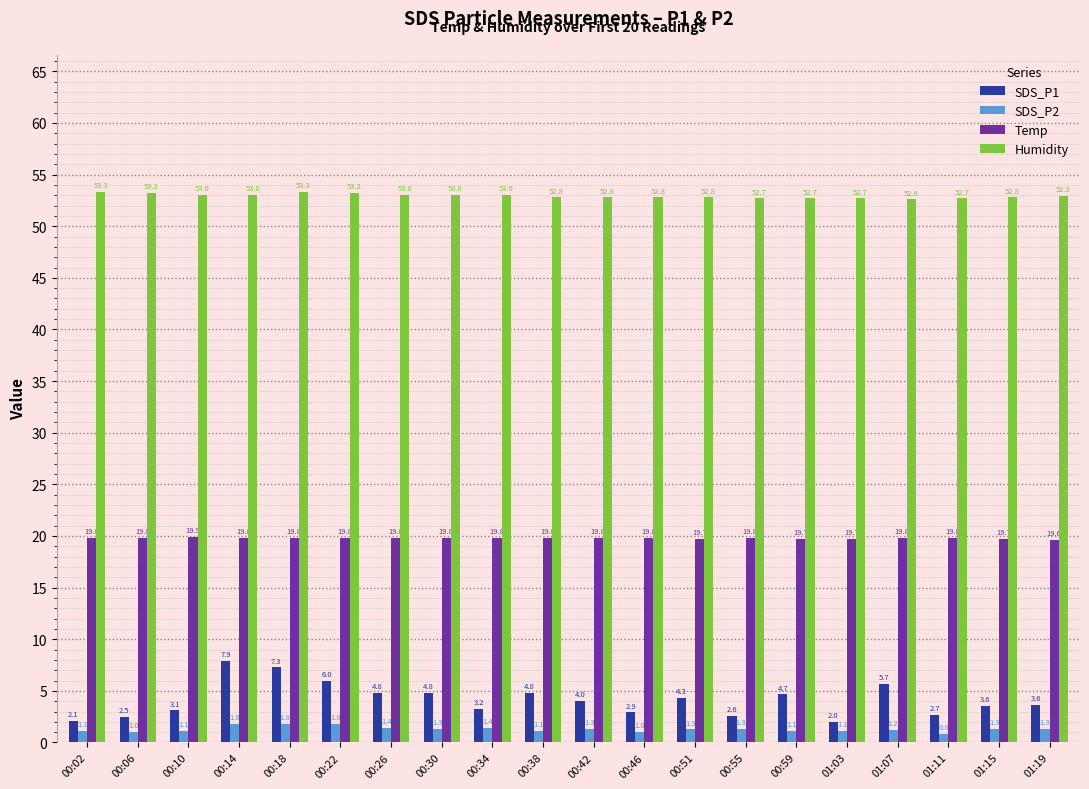

What are all the series names shown in the legend?

SDS_P1, SDS_P2, Temp, Humidity